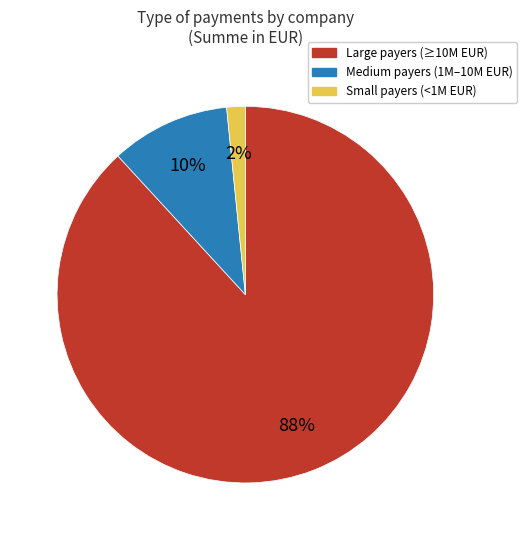

Is there a majority slice in this chart?

Yes